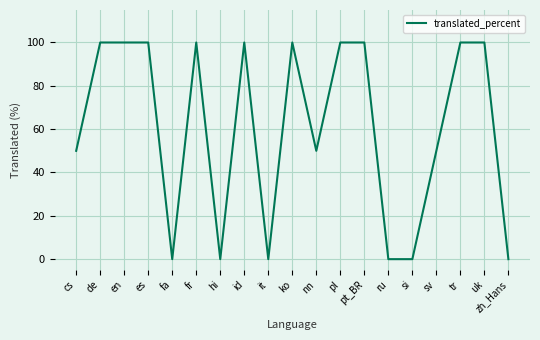

What position from the right is pt_BR?

7